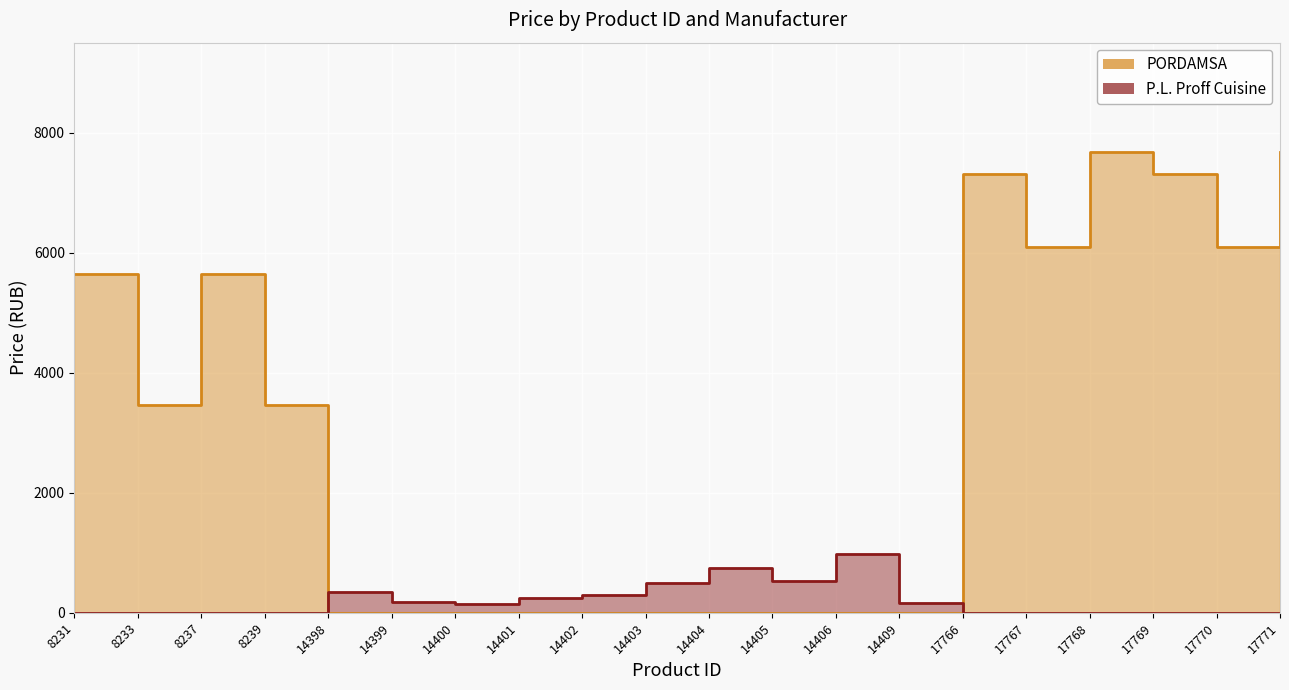

Rank the series by their maximum value, from highest to lowest.

PORDAMSA, P.L. Proff Cuisine